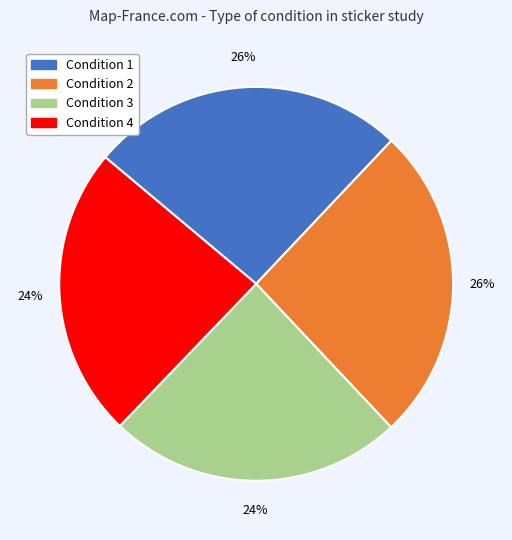

To the nearest percent, what is the difference between the largest and smallest slice percentages?

2%